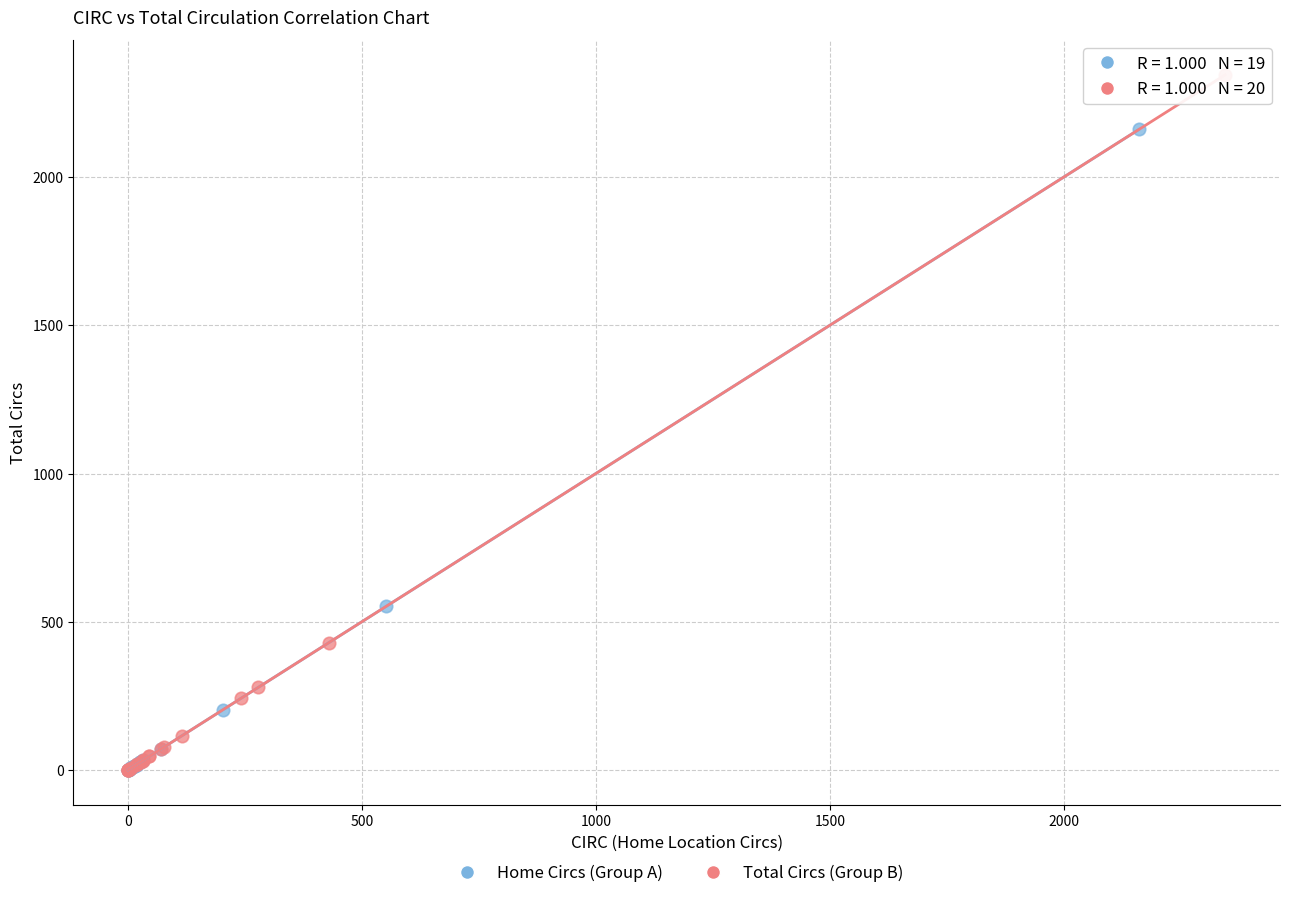

Which series contains the highest Y value?

Total Circs (Group B)